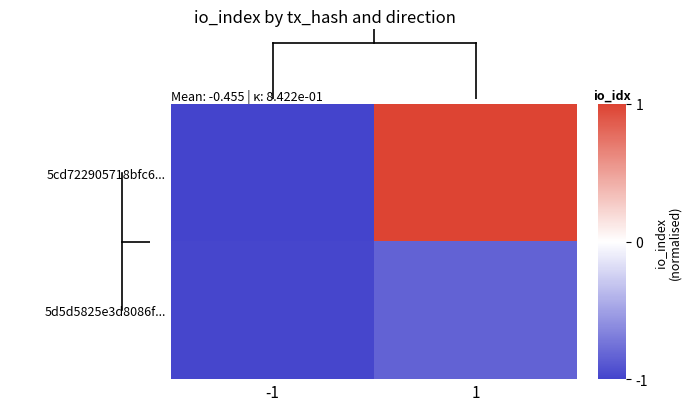

How many categories are shown in the chart?

2